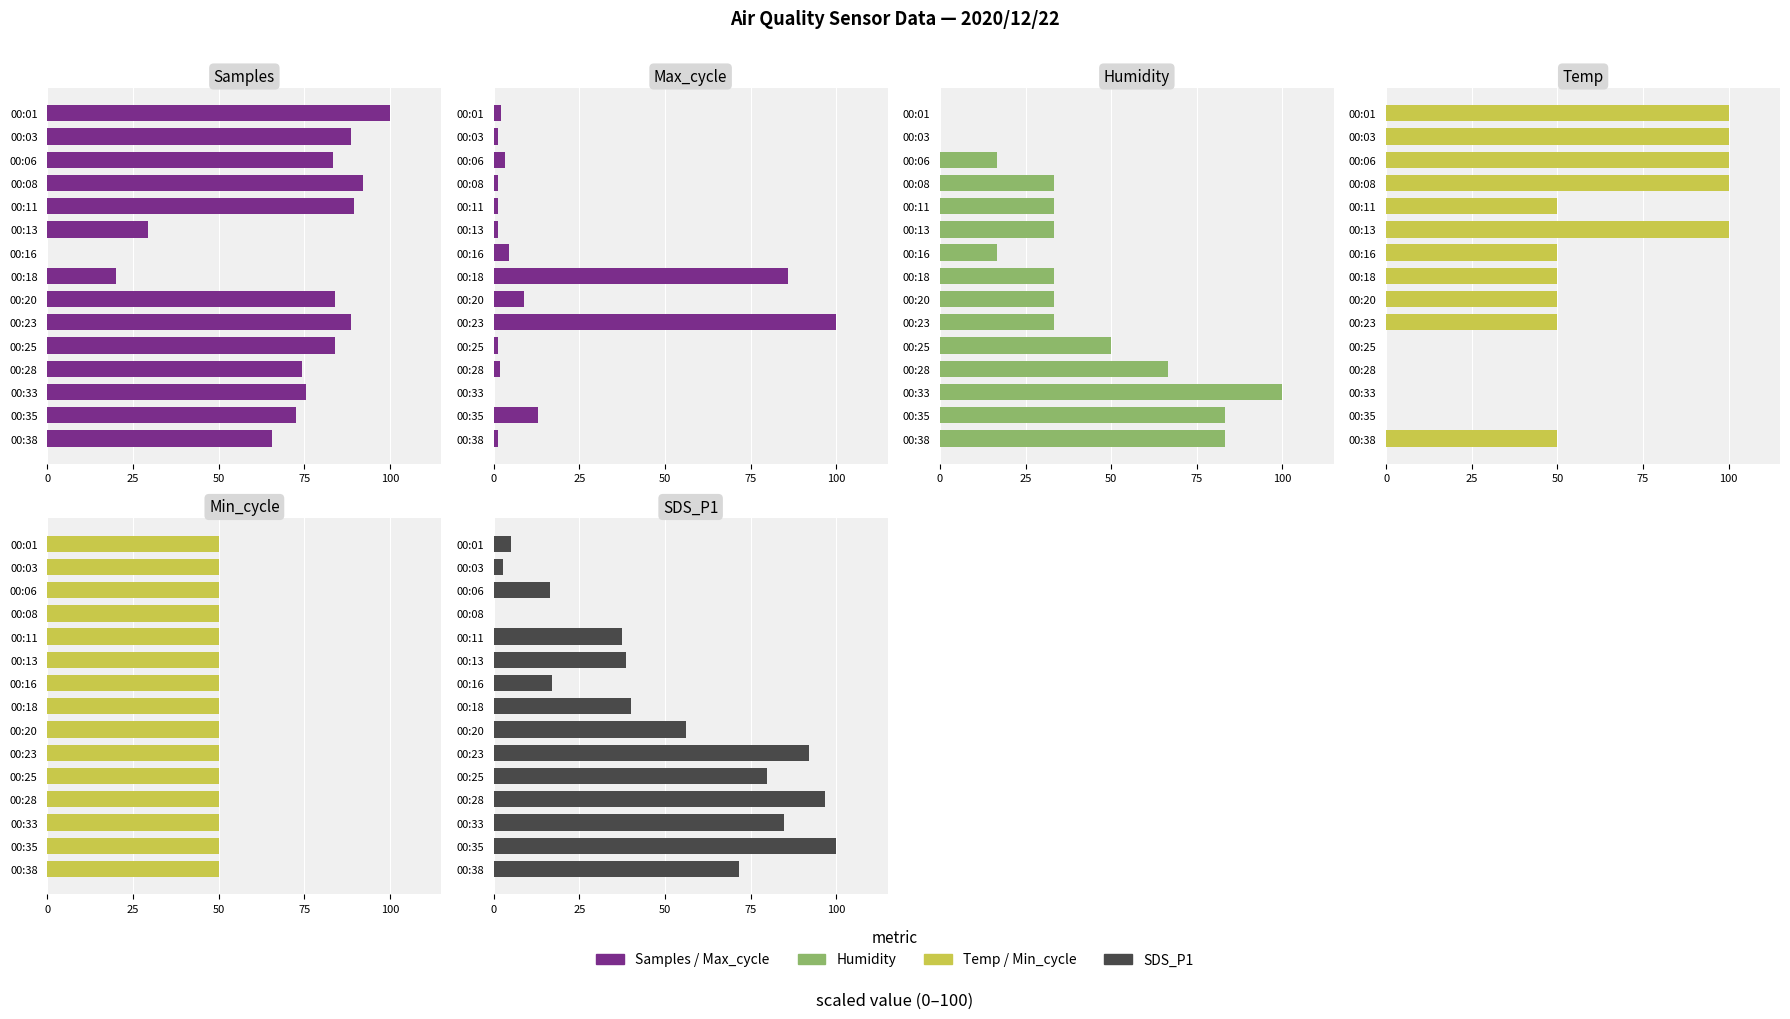

How many groups of bars are there?

15